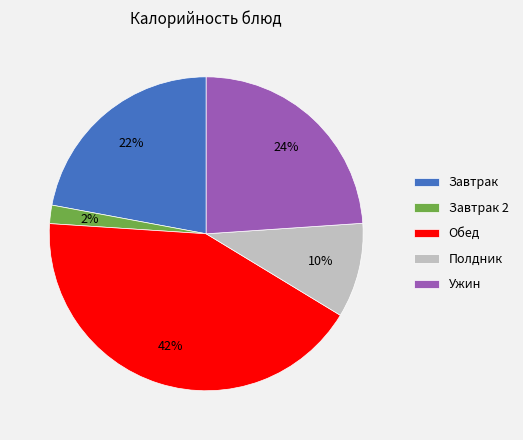

How many segments does this pie chart have?

5